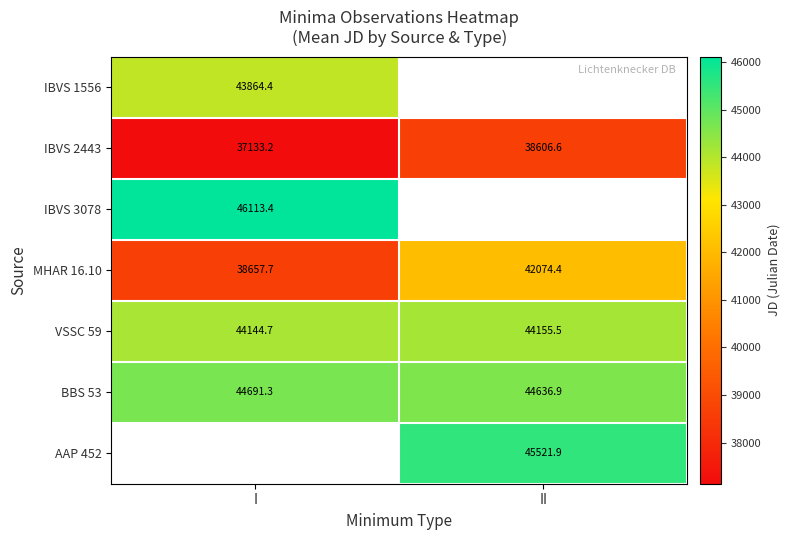

What is the sum of the VSSC 59 values at I and II?

88300.2